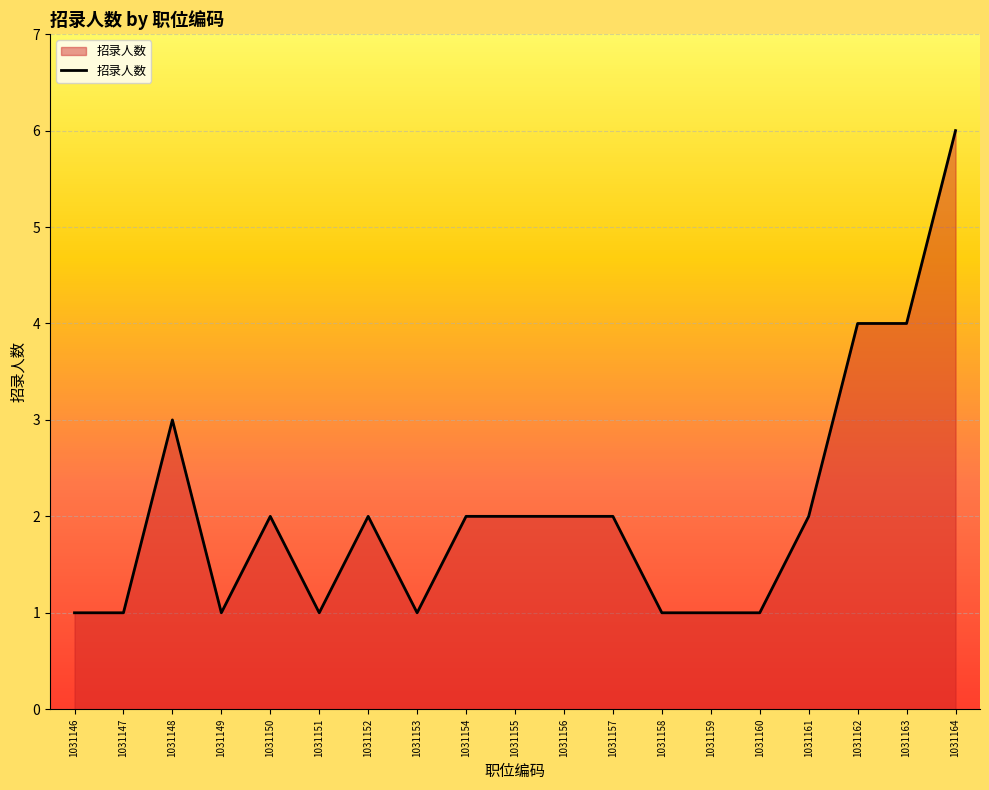

Read the value at 1031154.

2